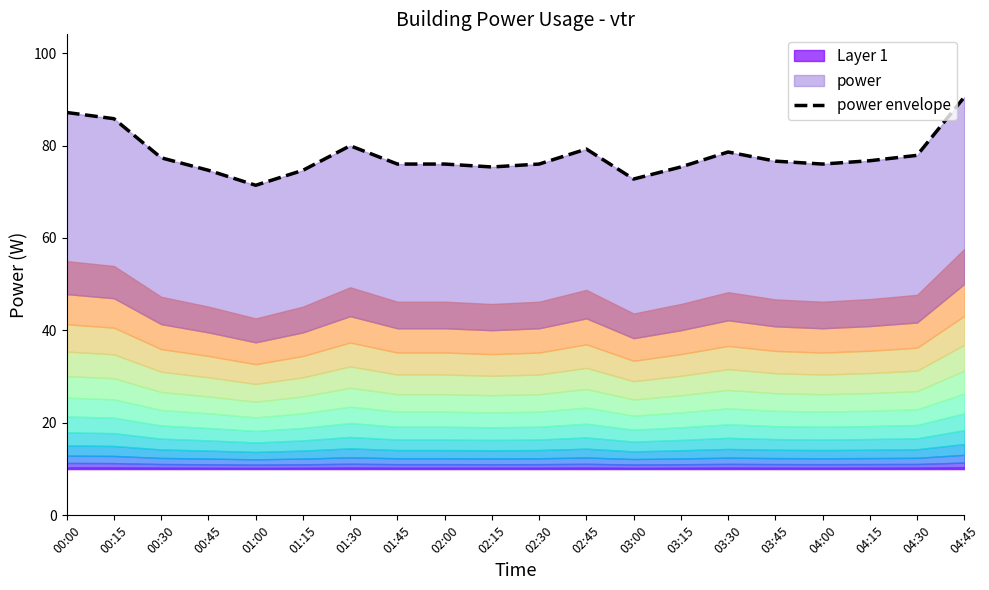

Which has a higher value, 00:15 or 02:30?

00:15